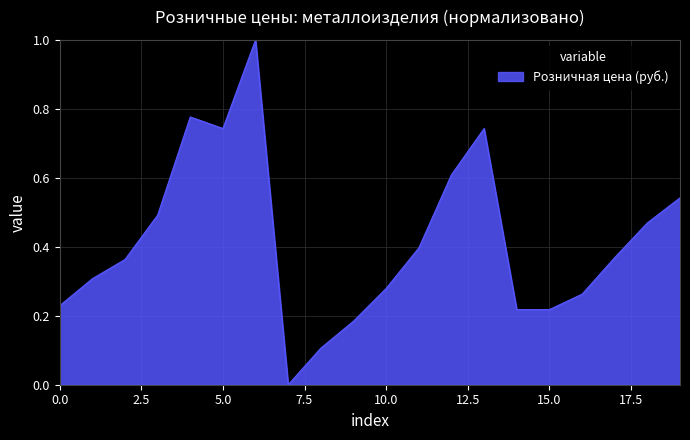

What is the greatest value displayed?

1.0